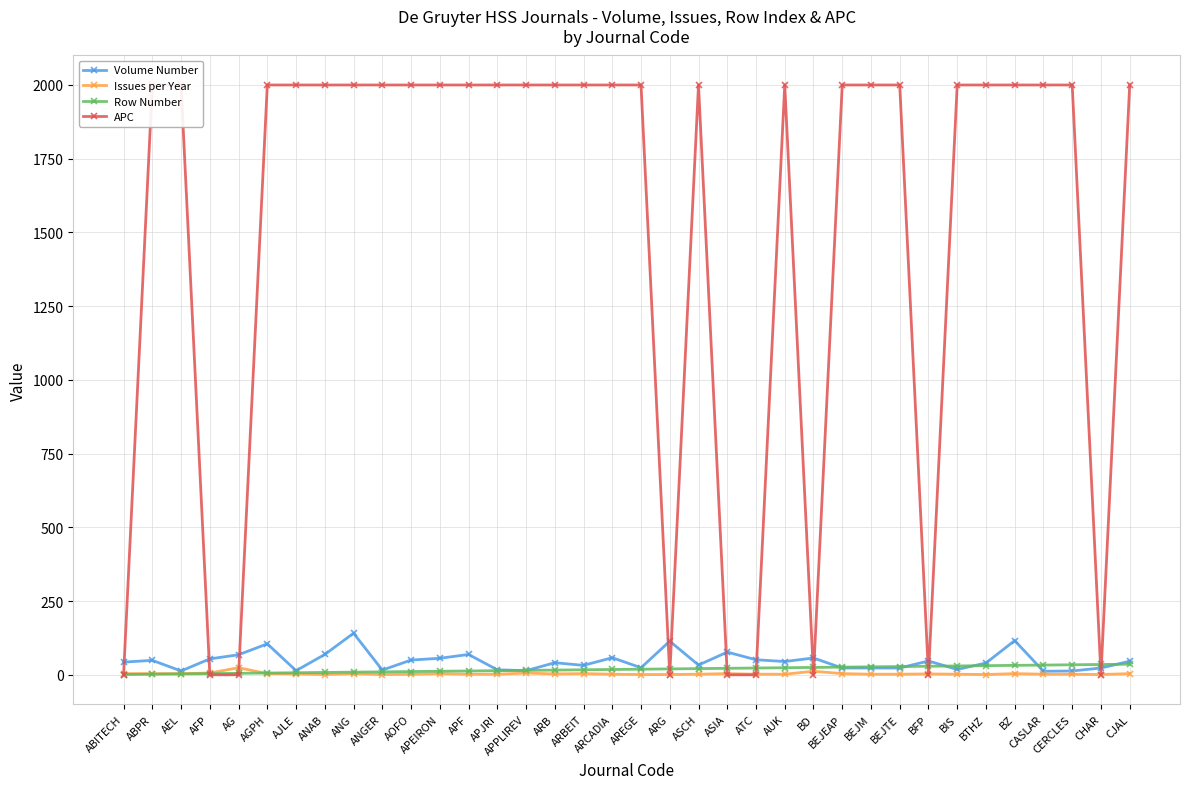

What is the value of the Issues per Year point at the 19th from the left?

1